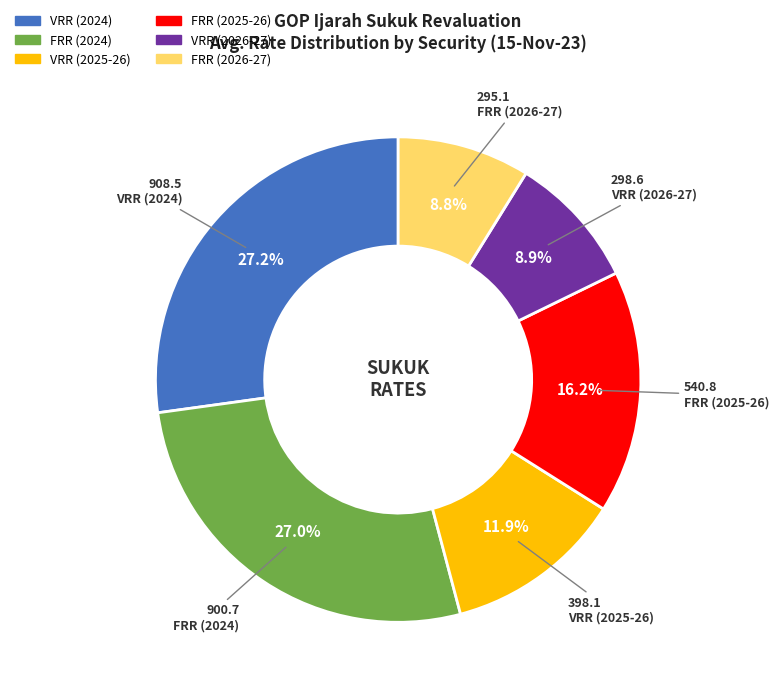

To the nearest percent, what is the average slice percentage?

17%